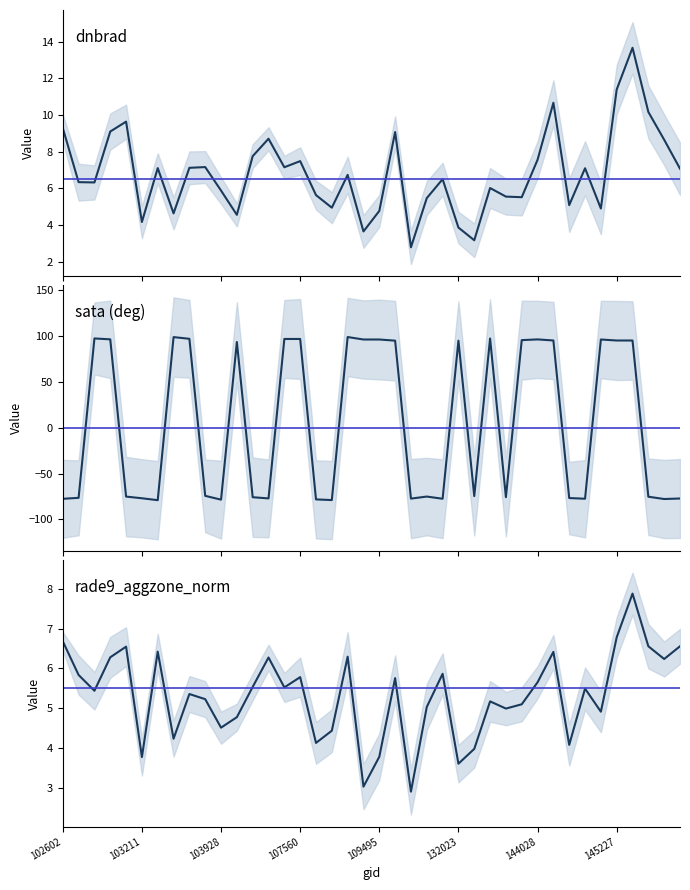

Which series has the largest total across all categories?

dnbrad